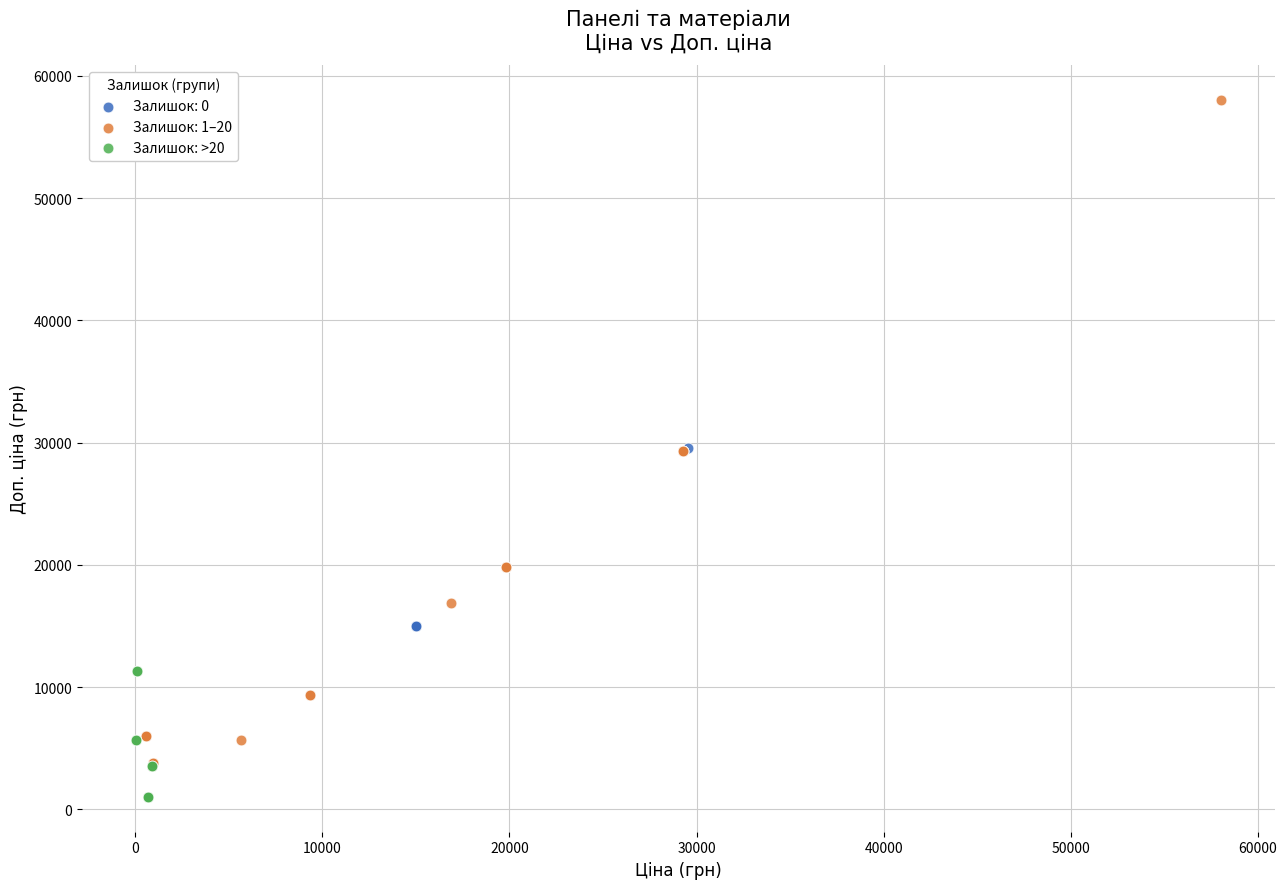

Which series has the largest Y range (max minus min)?

Залишок: 1–20